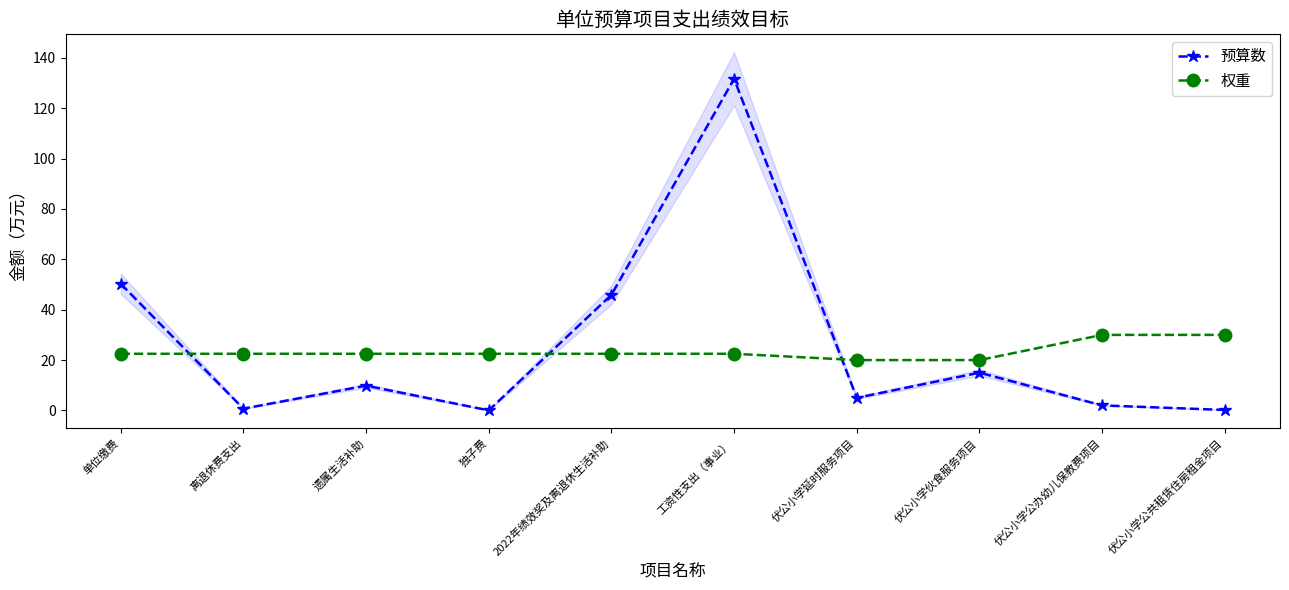

What is the value of the 权重 point at the 6th from the left?

22.5